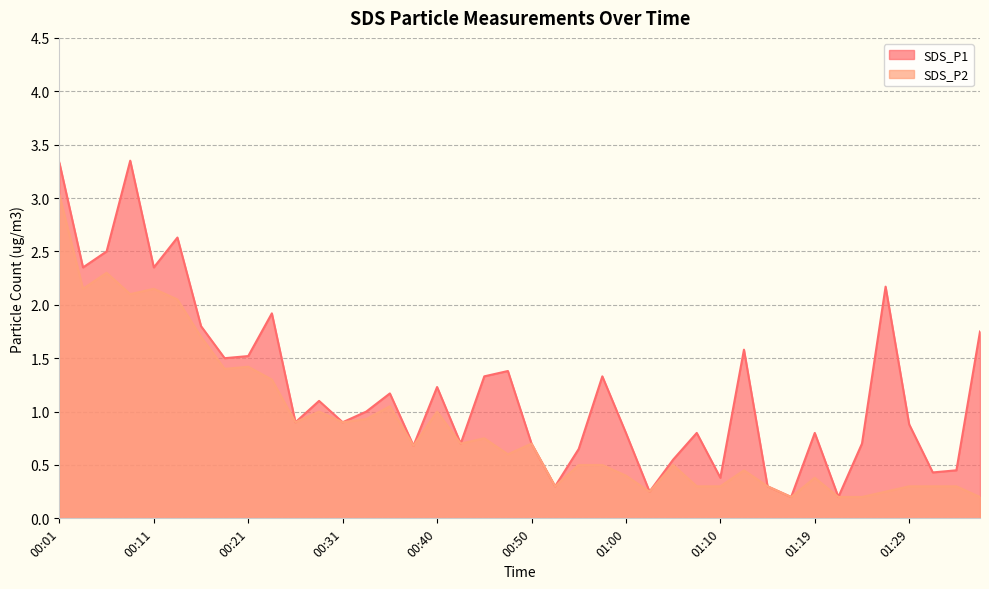

How many interior local peaks does the SDS_P2 series have?

11